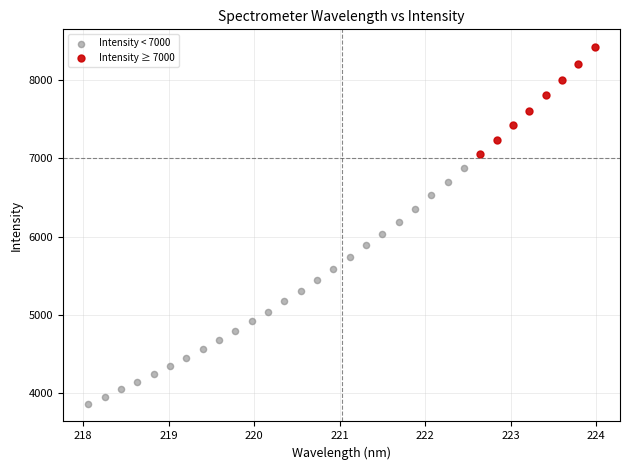

Which series has the widest spread of Y values?

Intensity < 7000